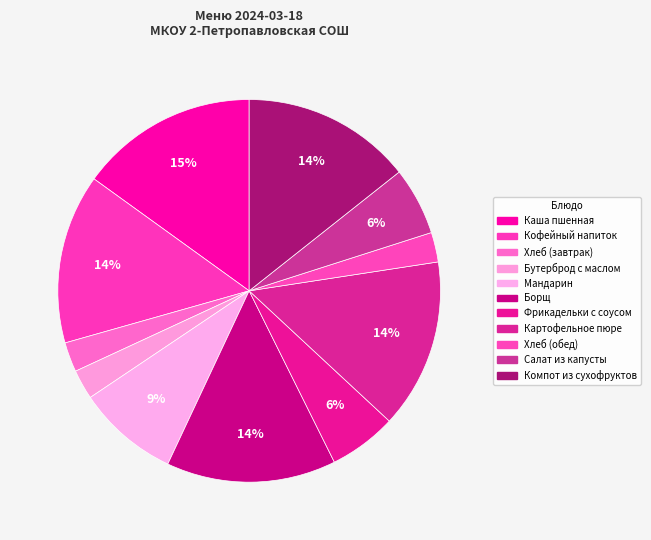

How many segments does this pie chart have?

11